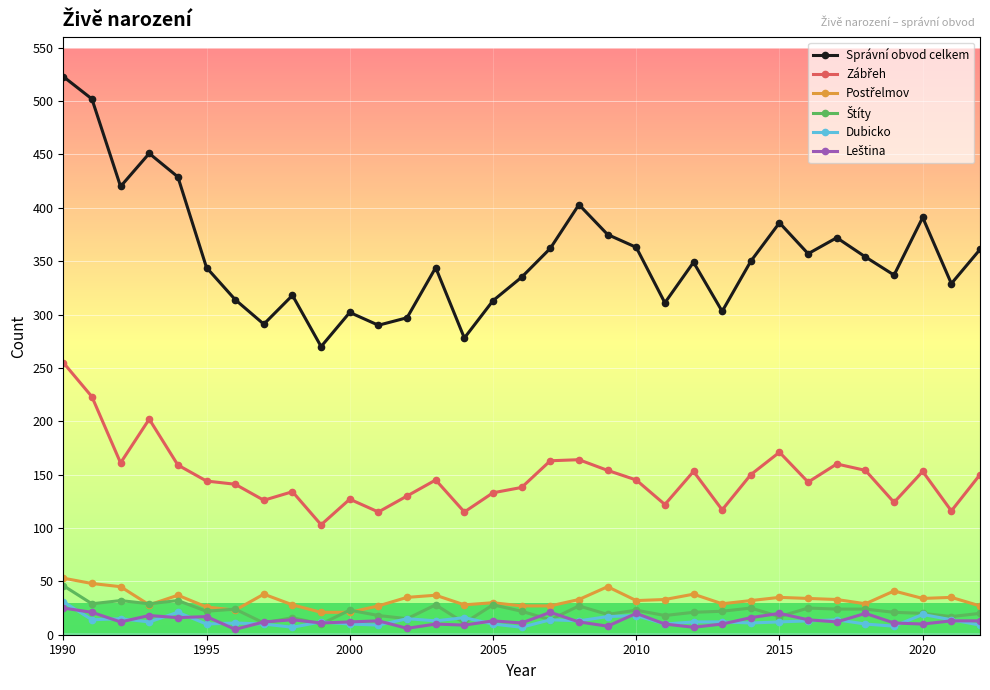

Which series has the largest range (max minus min)?

Správní obvod celkem